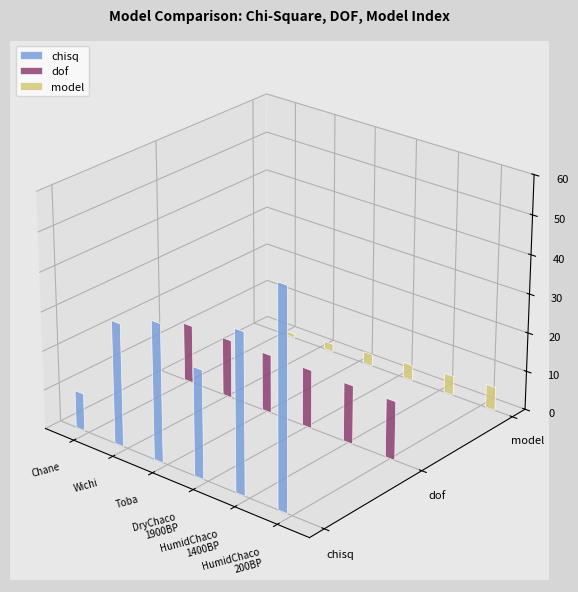

At which label does chisq reach its peak?

Argentina_GranChaco_HumidChaco_200BP